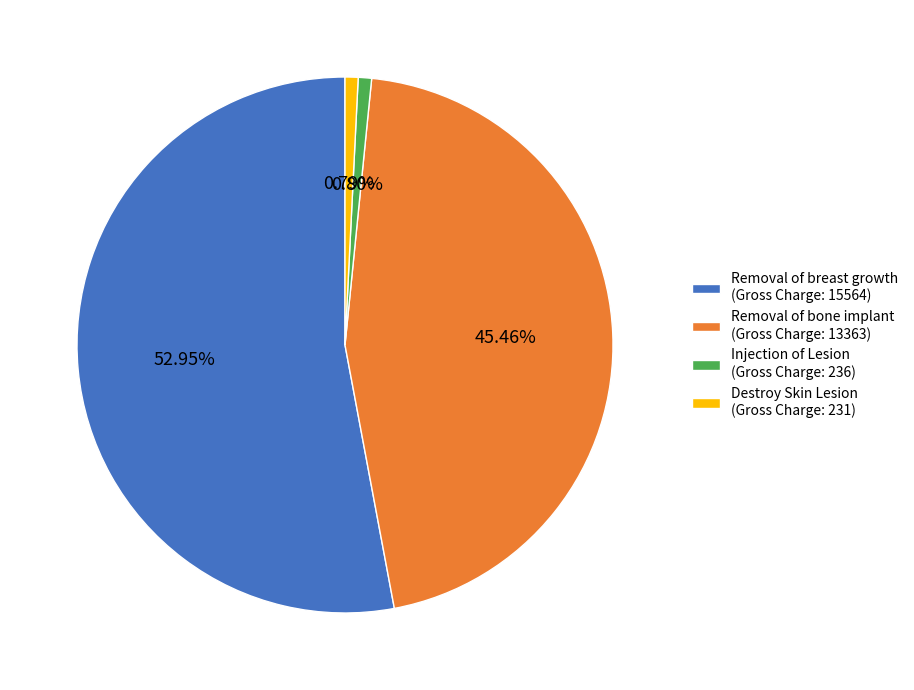

Is the sum of Removal of breast growth (Gross Charge: 15564) and Injection of Lesion (Gross Charge: 236) greater than half?

Yes